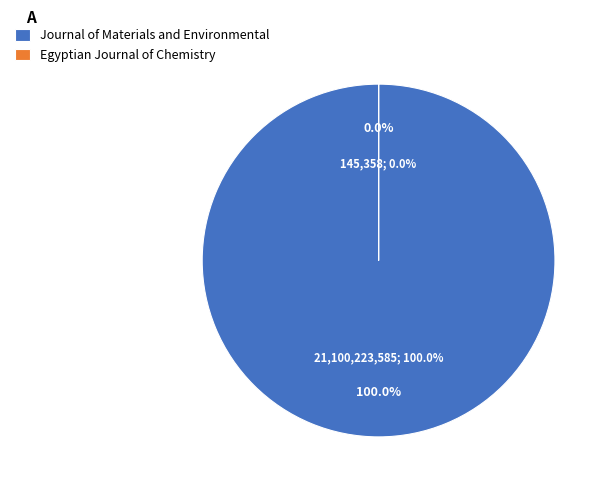

Count the number of slices in the pie.

2